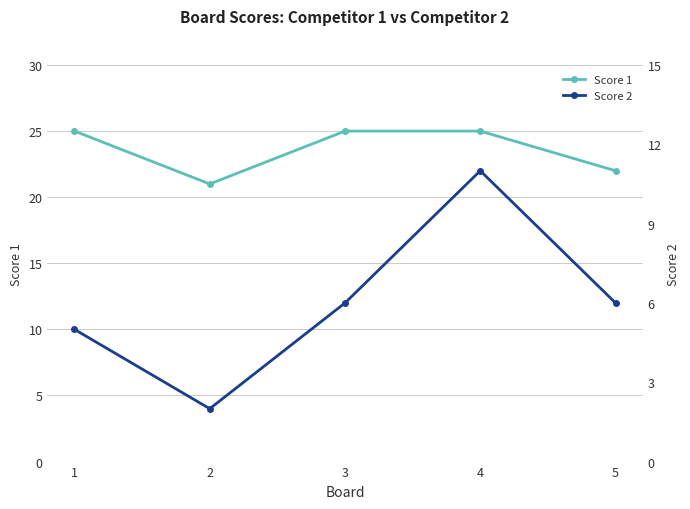

What is the lowest value of the Score 2 series?

2